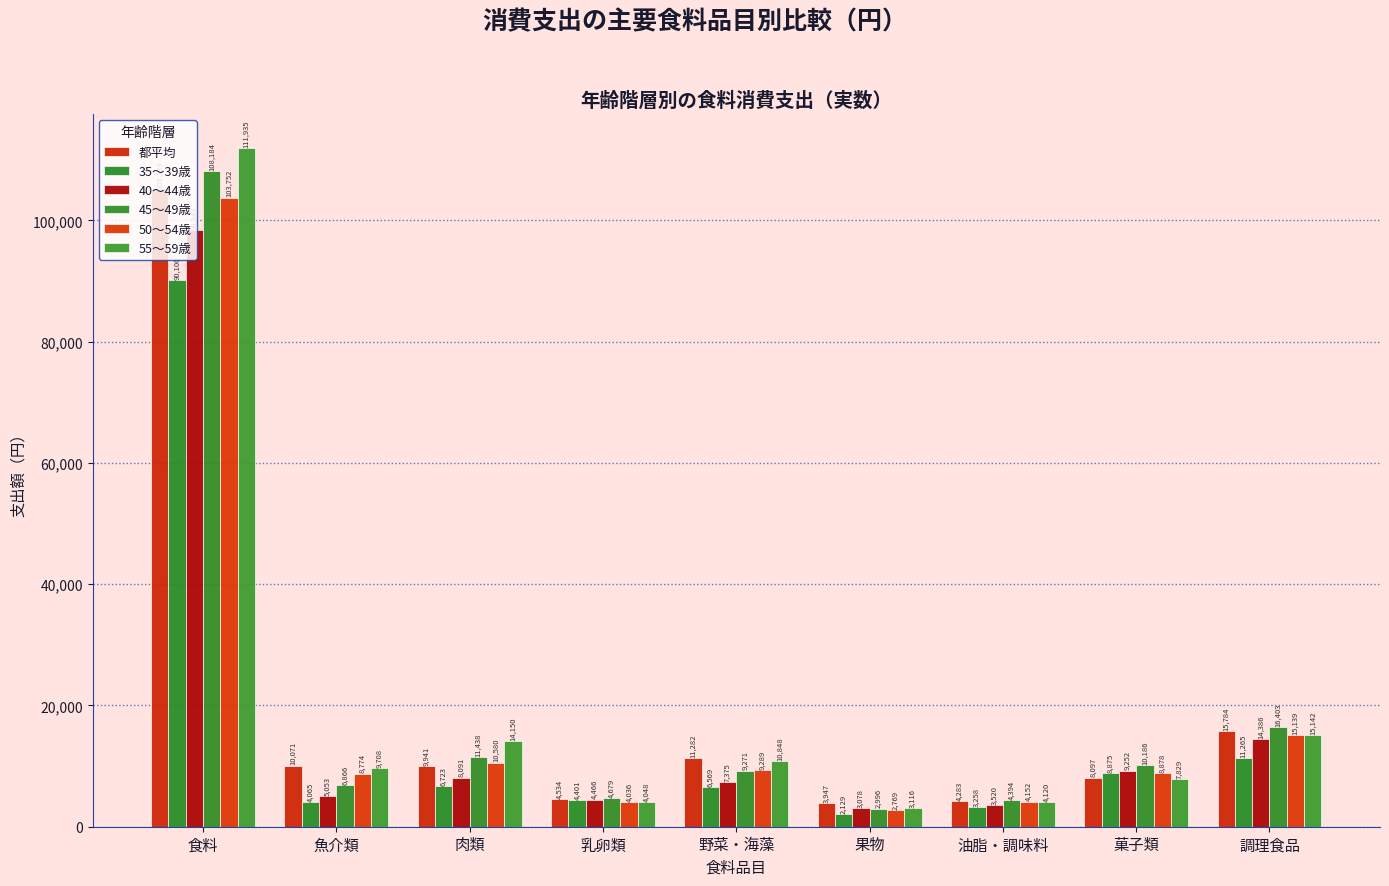

At which label does 45～49歳 first exceed 9271?

食料